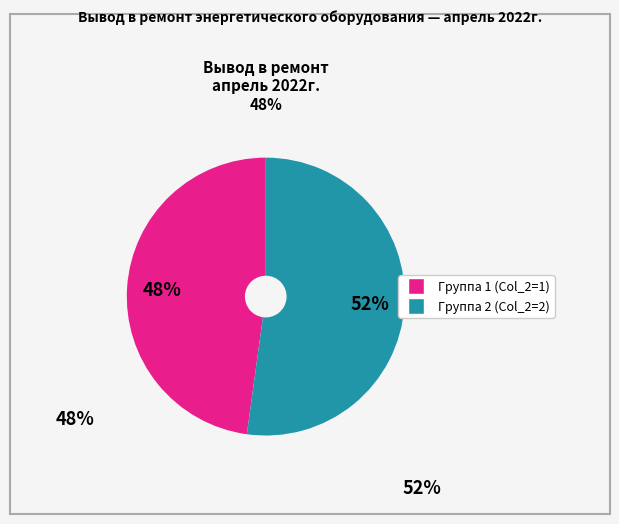

Is there any slice that represents more than half of the pie?

Yes